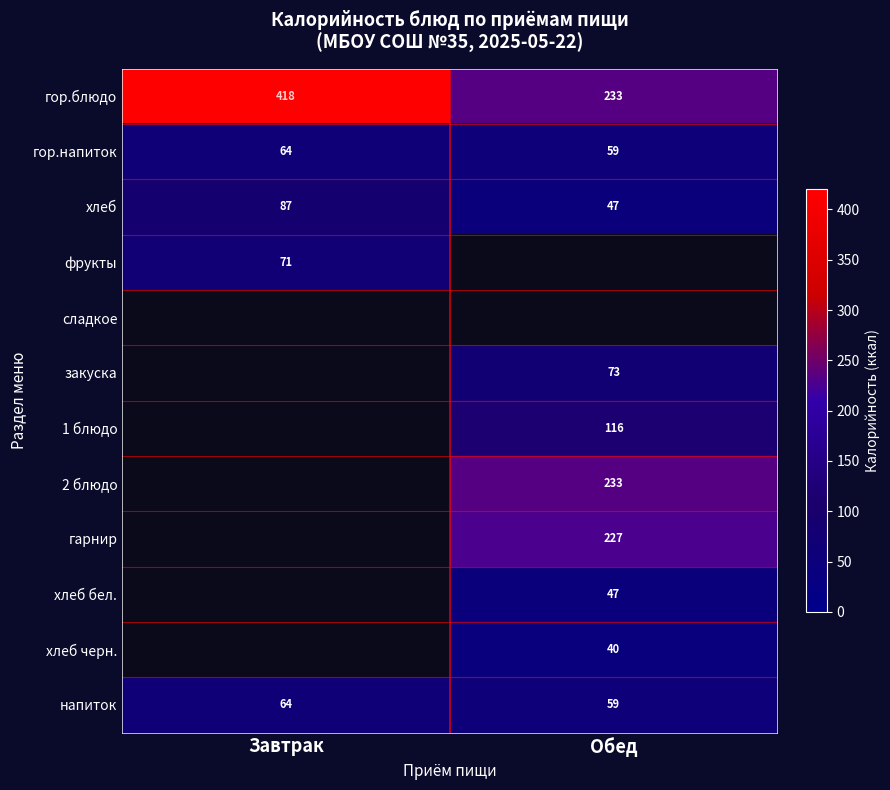

Count the number of categories in the chart.

2